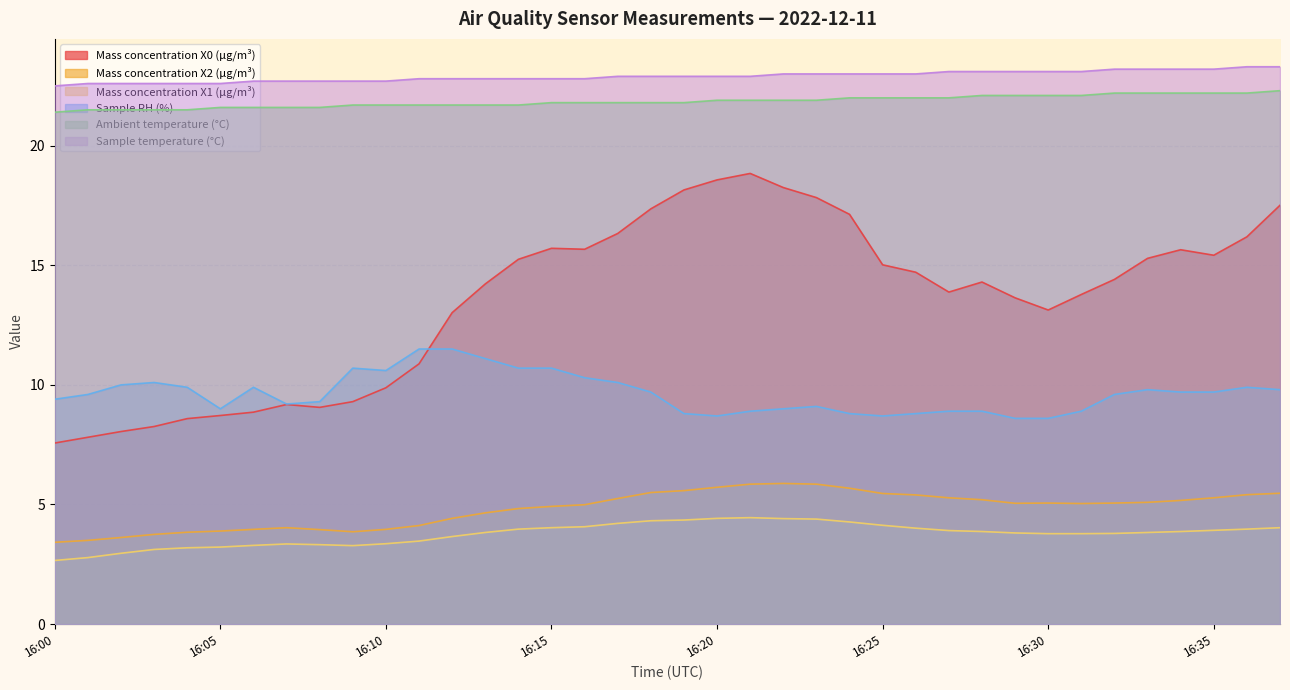

How many interior local peaks does the Sample RH (%) series have?

6